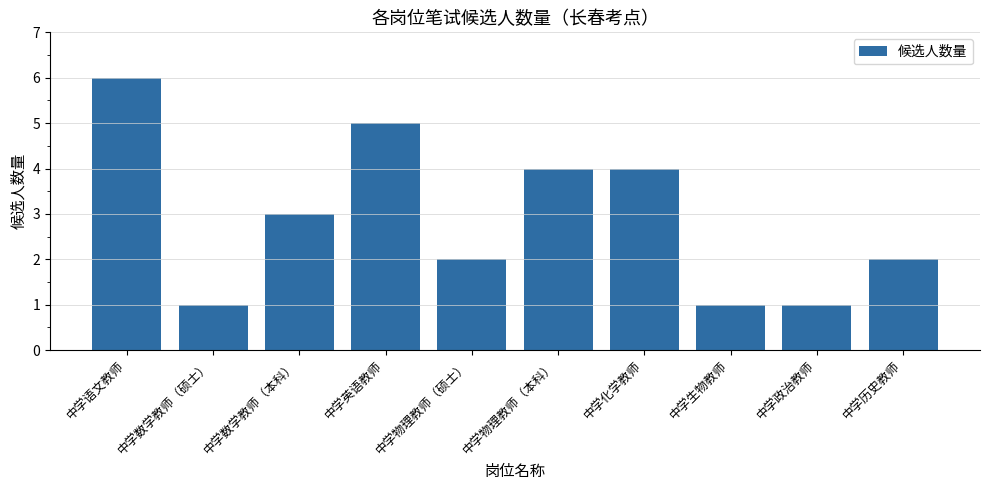

Reading right to left, transcribe all the data shown in this chart.

2	1	1	4	4	2	5	3	1	6